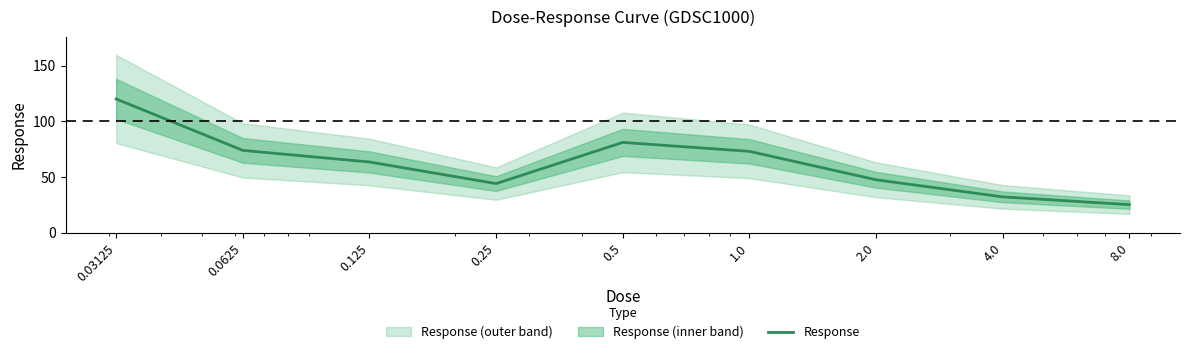

Approximately how many times larger is the value at 0.0625 compared to 0.125?

1.2